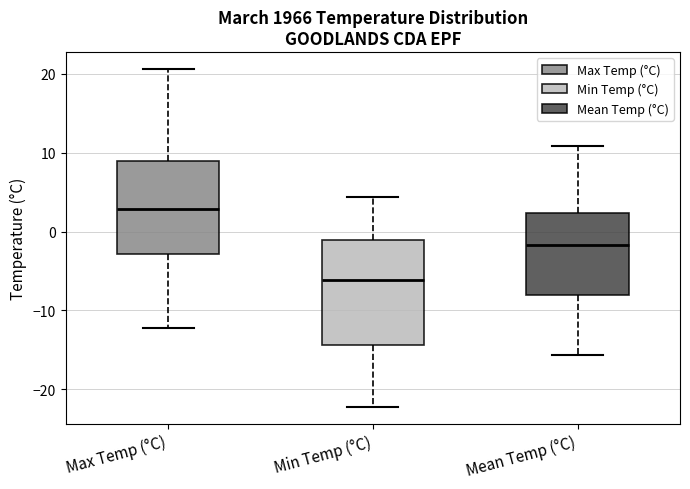

Which box is the tallest, from its lower edge to its upper edge?

Min Temp (°C)